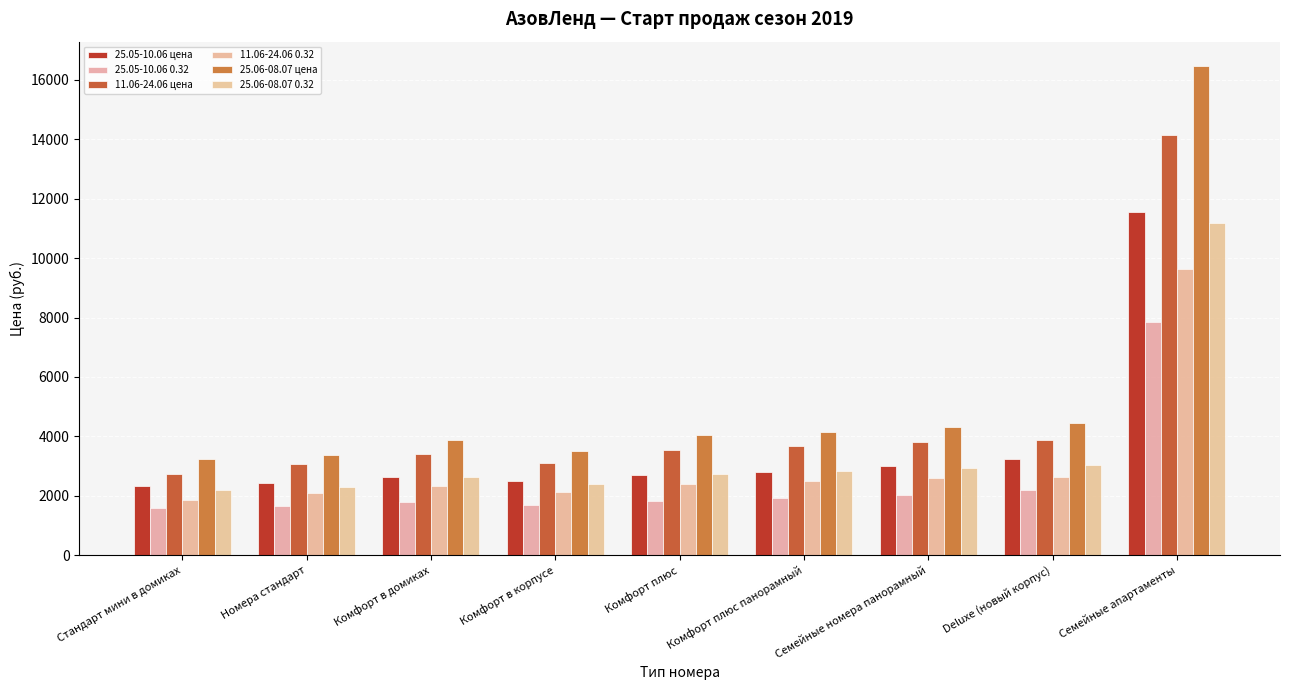

The 25.06-08.07 цена series shows 16461.5 at Семейные апартаменты. True or false?

True